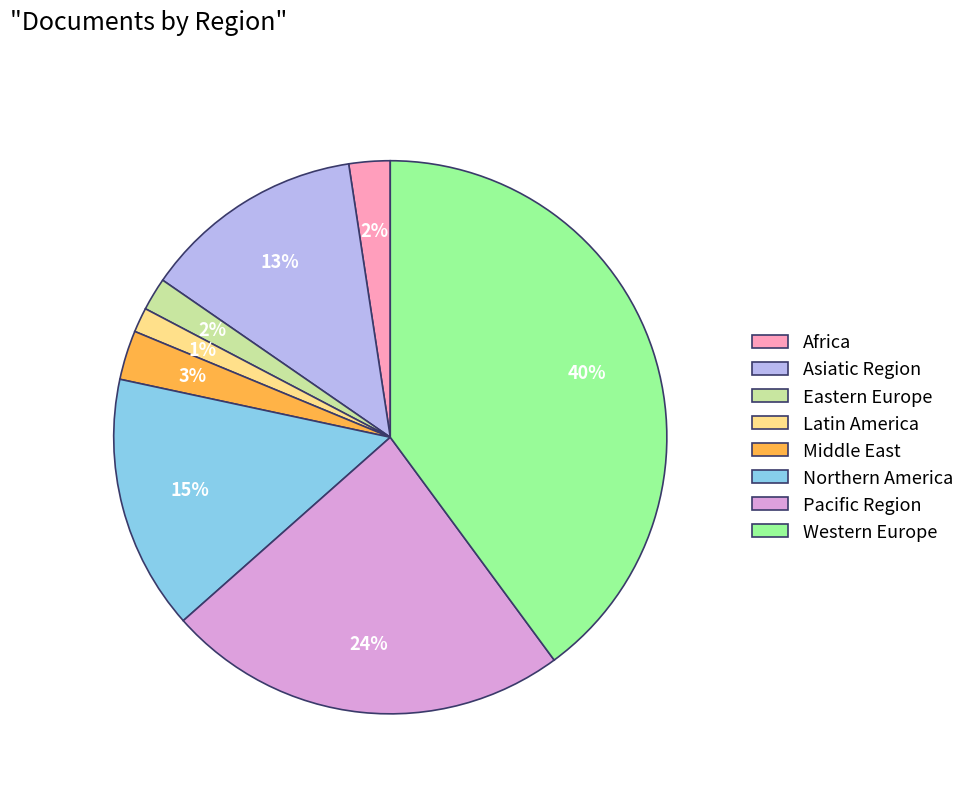

To the nearest percent, what is the average slice percentage?

12%